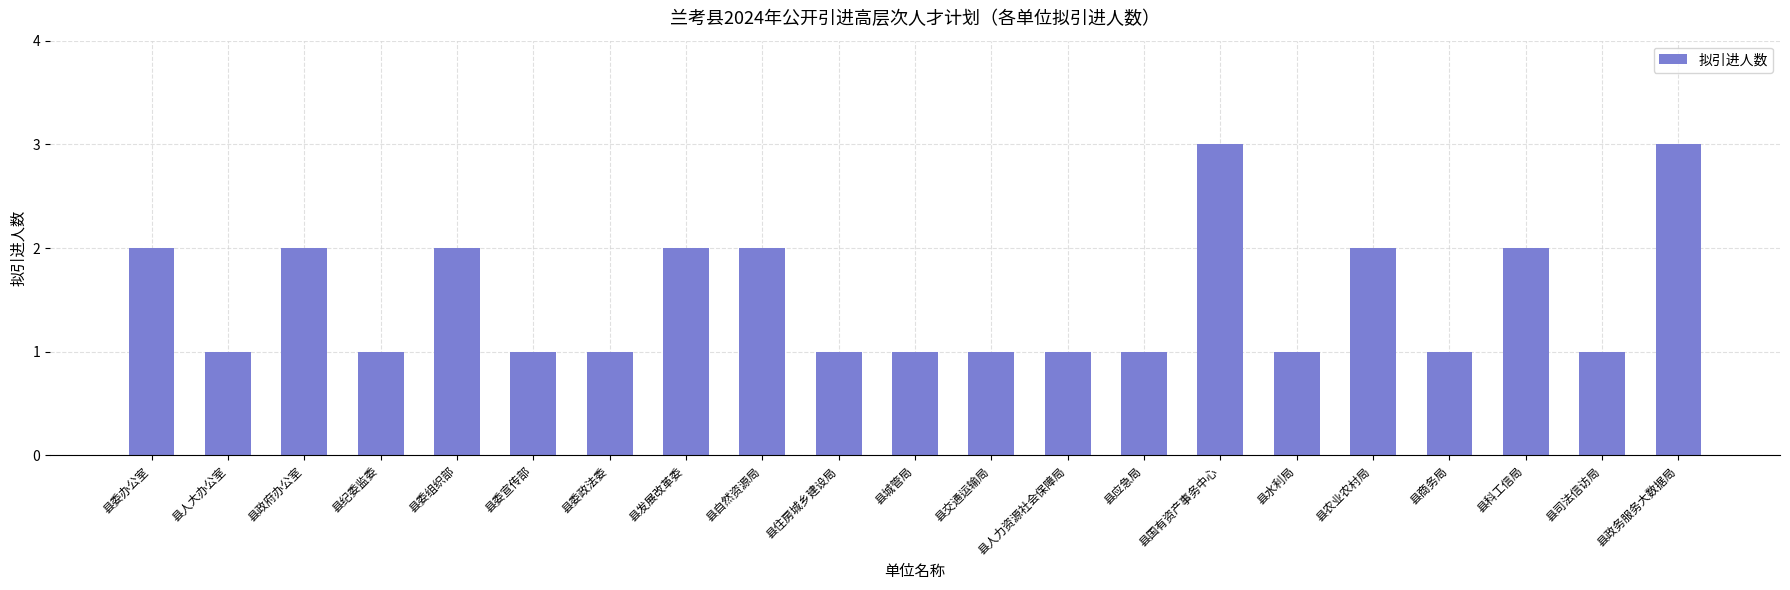

The value at 县人大办公室 is 1. True or false?

True